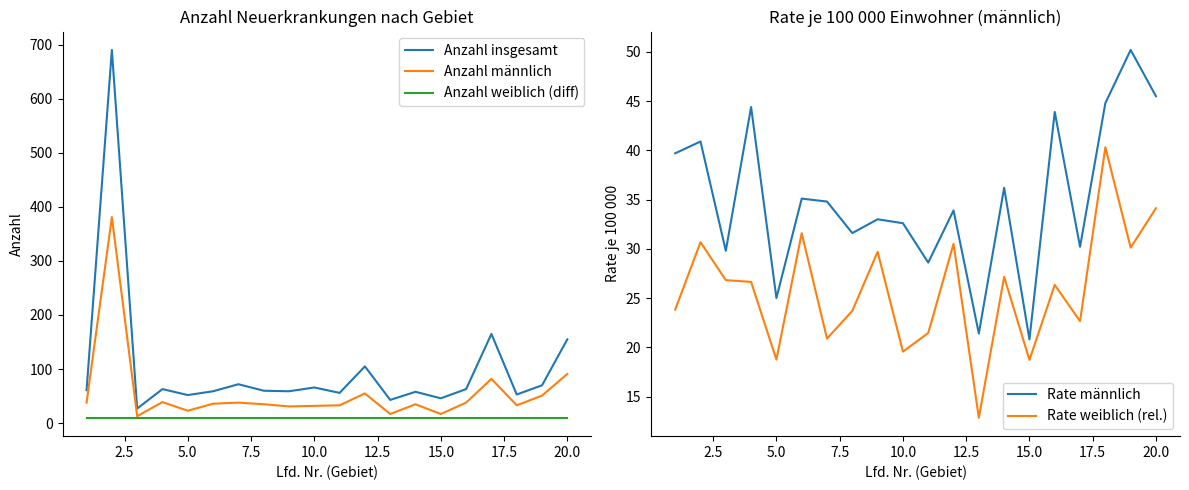

How many lines are shown in the chart?

5